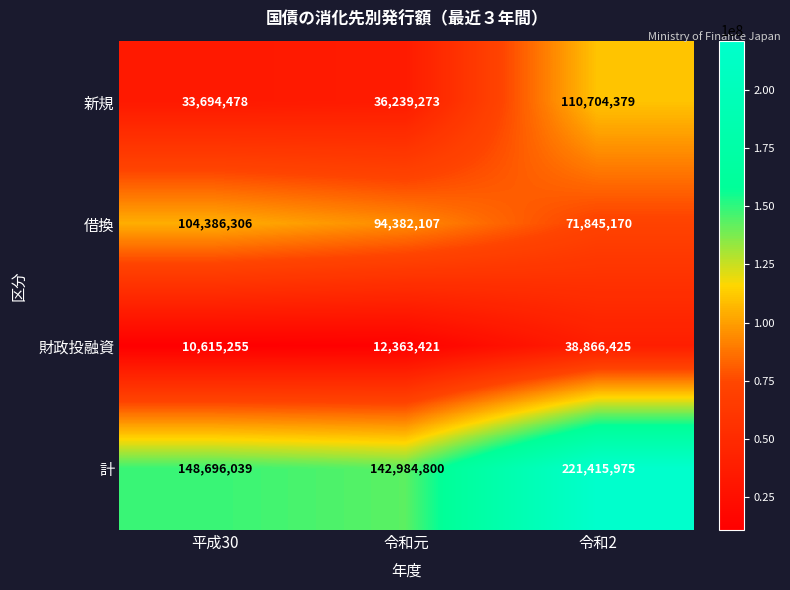

At which category does the chart reach its minimum across all series?

平成30